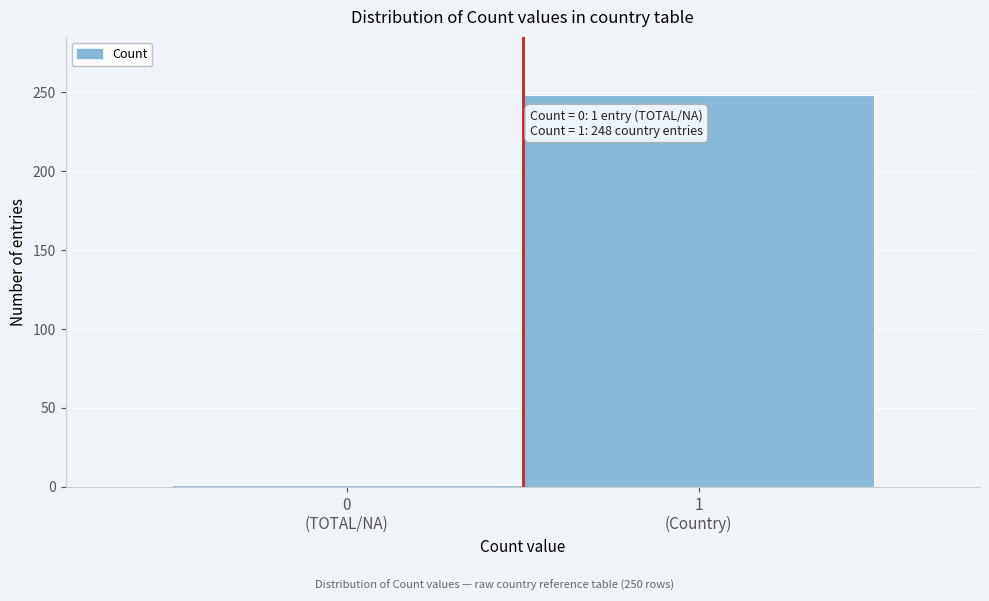

Reading left to right, what are all the values shown in this chart?

1	248